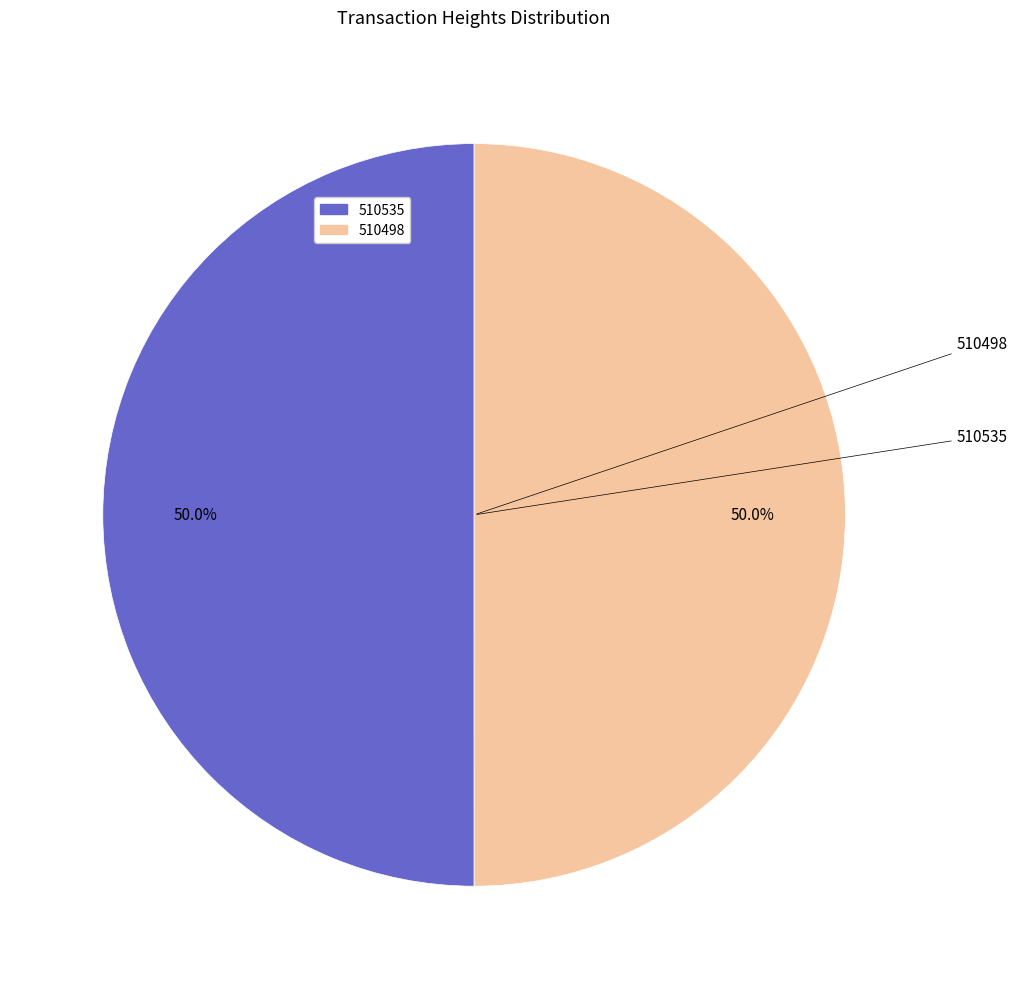

What is the total percentage of 510498 and 510535?

100.0%